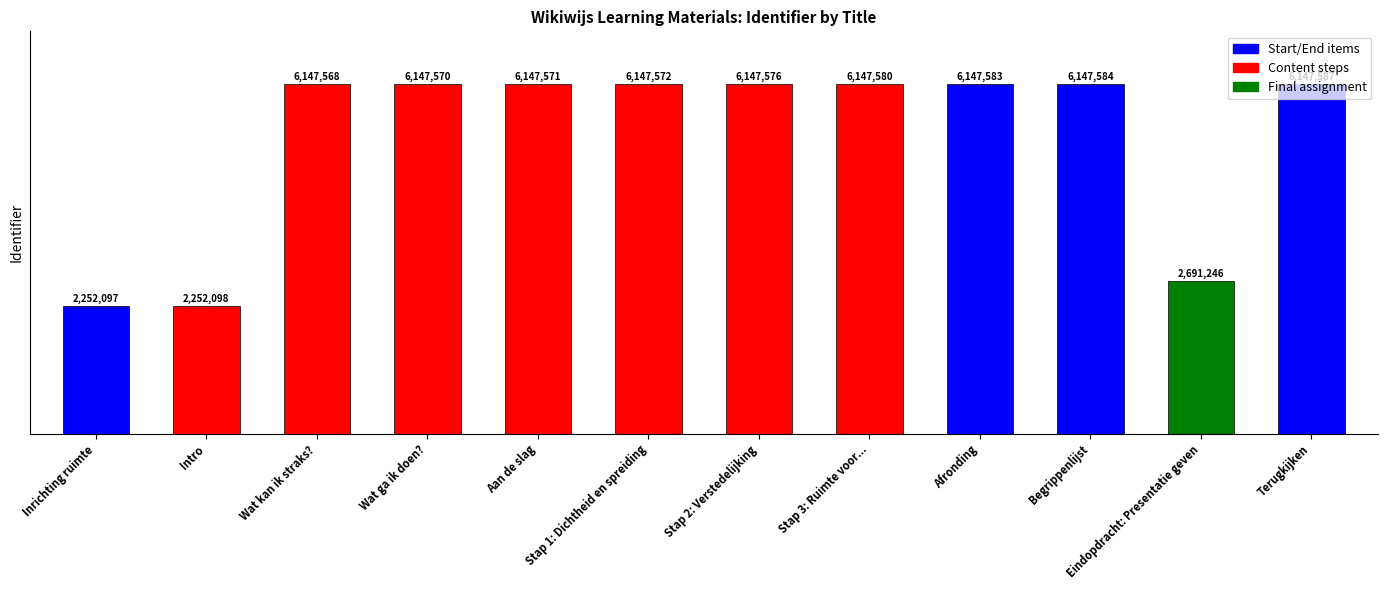

Where is the data nearest to the value 4199842?

Eindopdracht: Presentatie geven